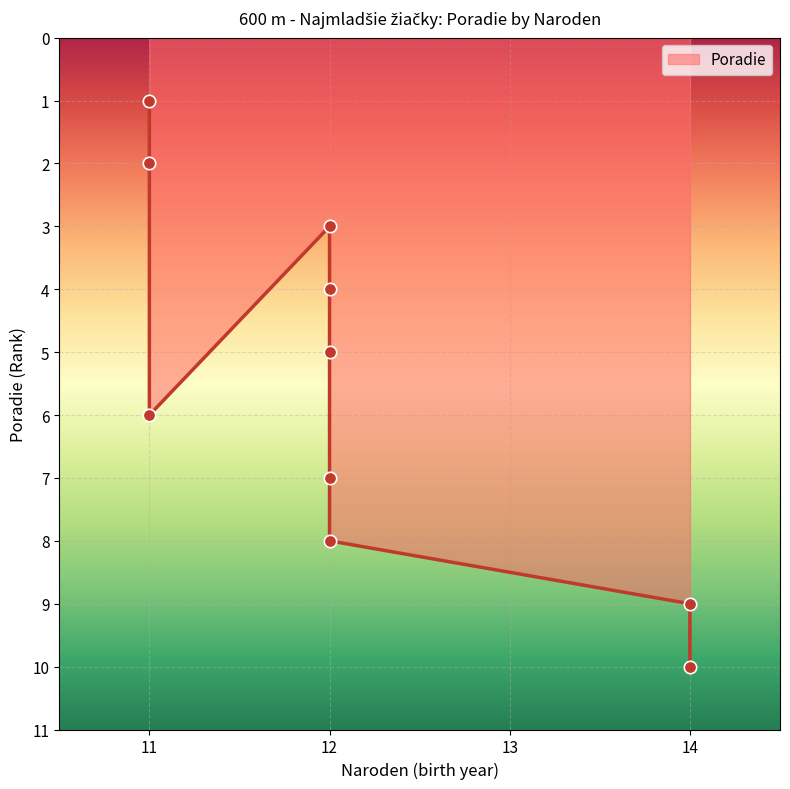

What is the change in value from 11 to 12?

+2